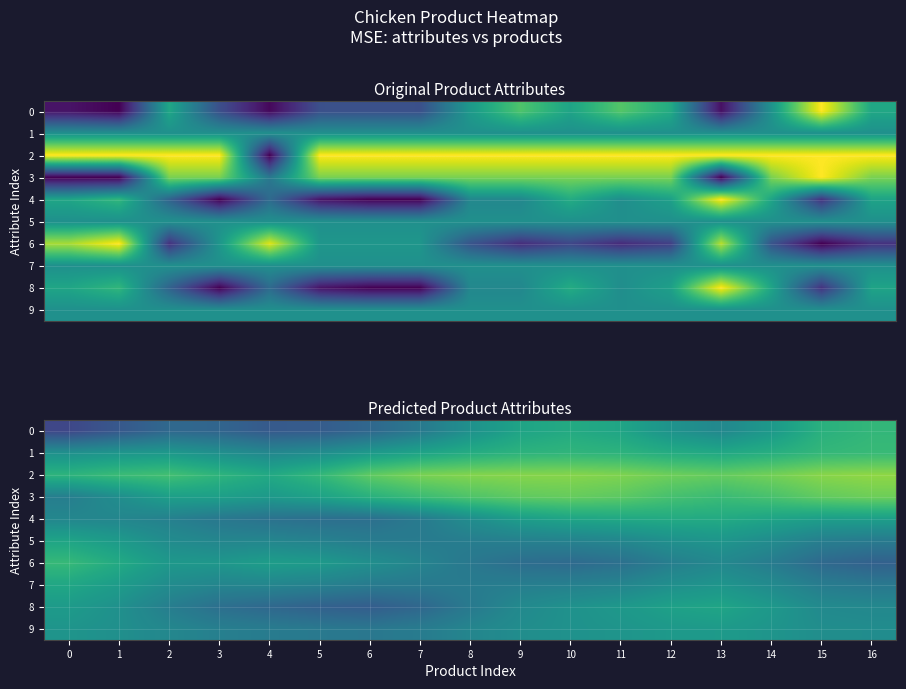

How many categories are shown in the chart?

17